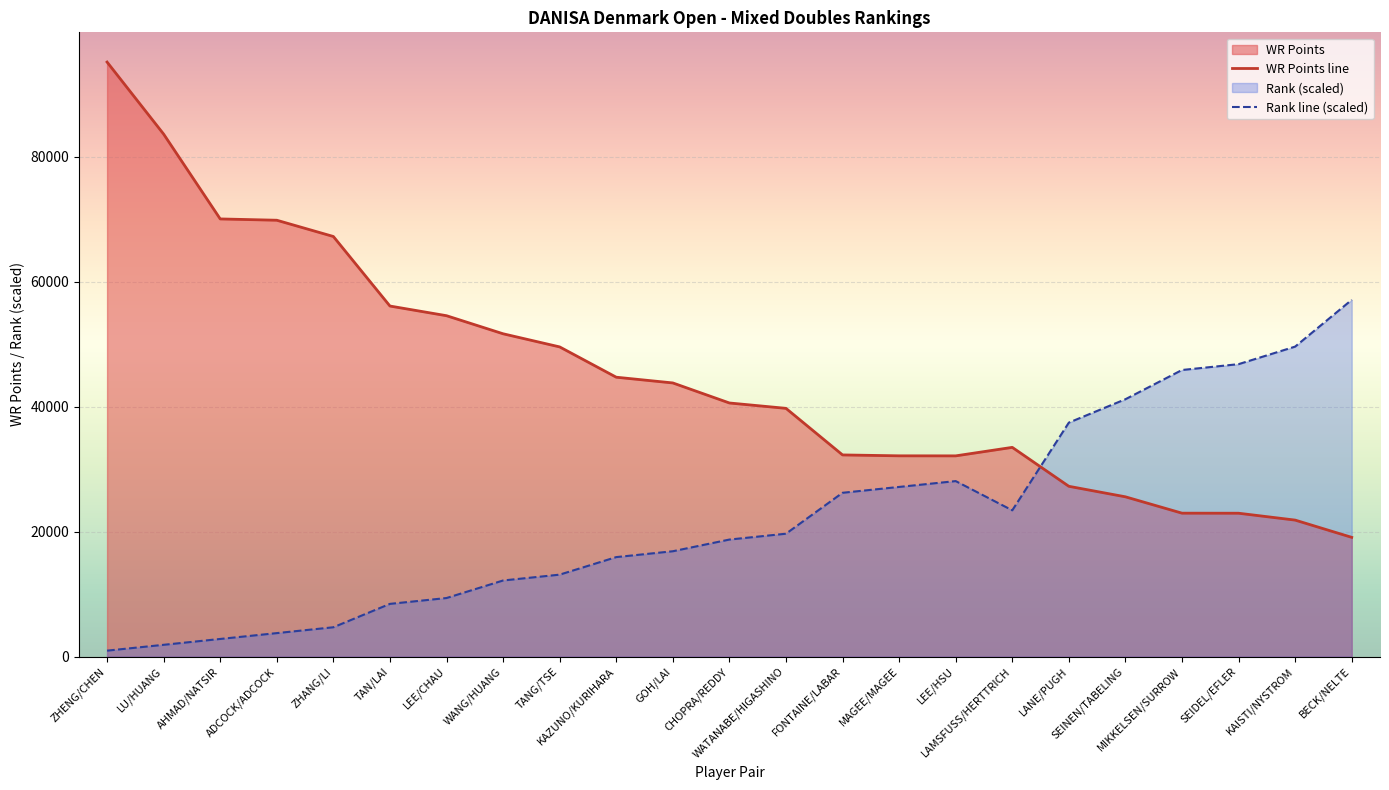

How many values in the WR Points series are below 40574?

11